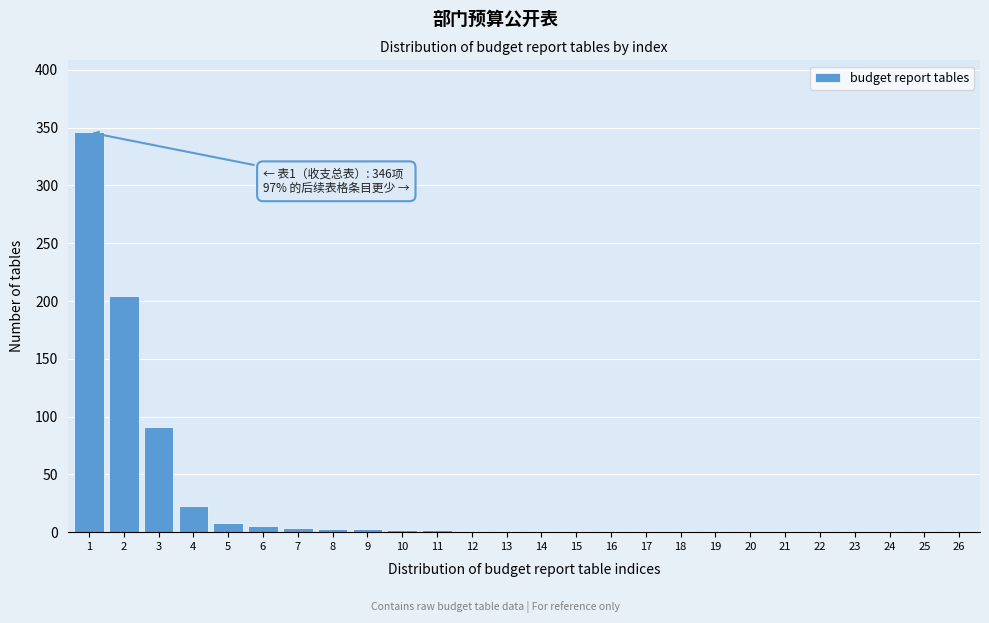

What is the sum of all values?

706